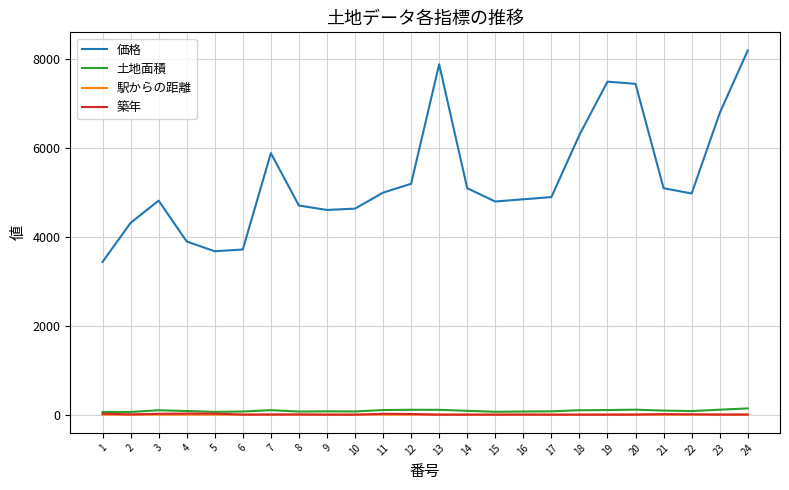

Which label corresponds to the largest value in the chart?

24